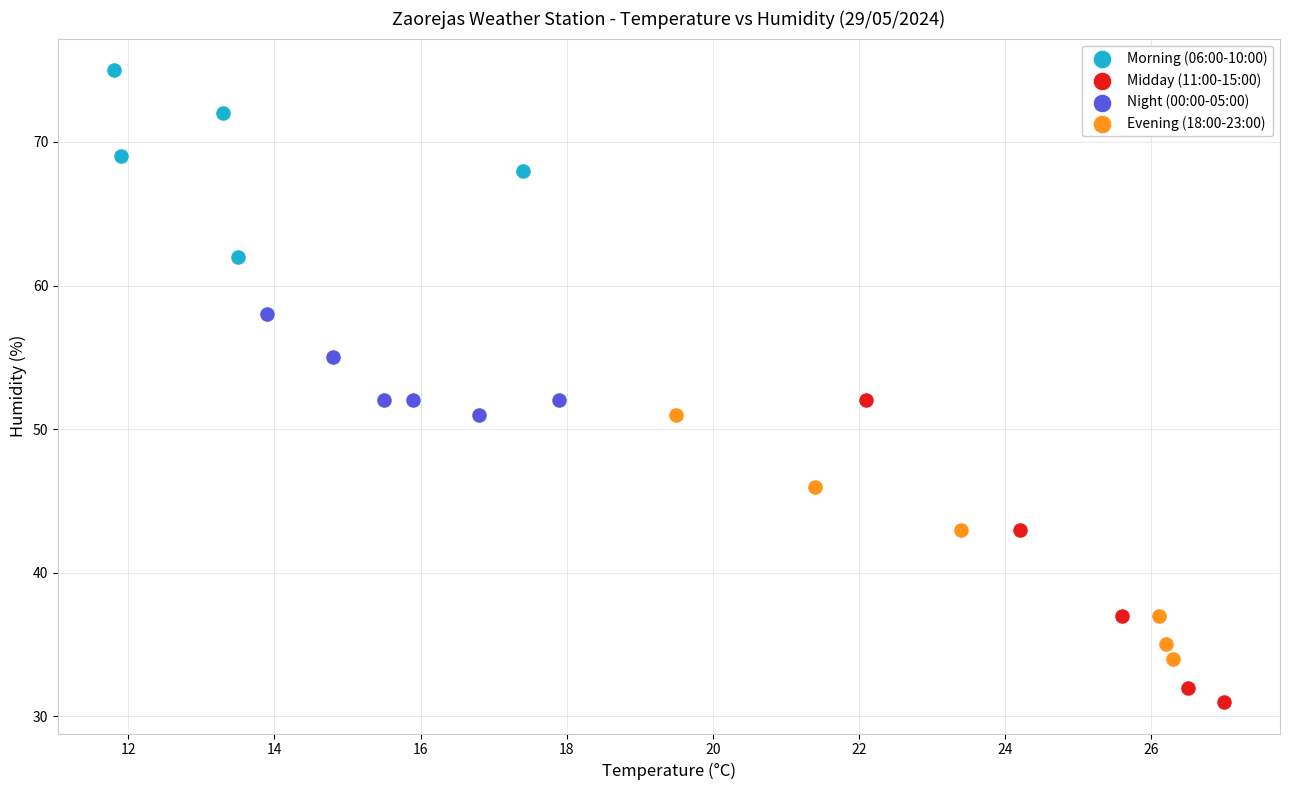

Which series contains the lowest Y value?

Midday (11:00-15:00)